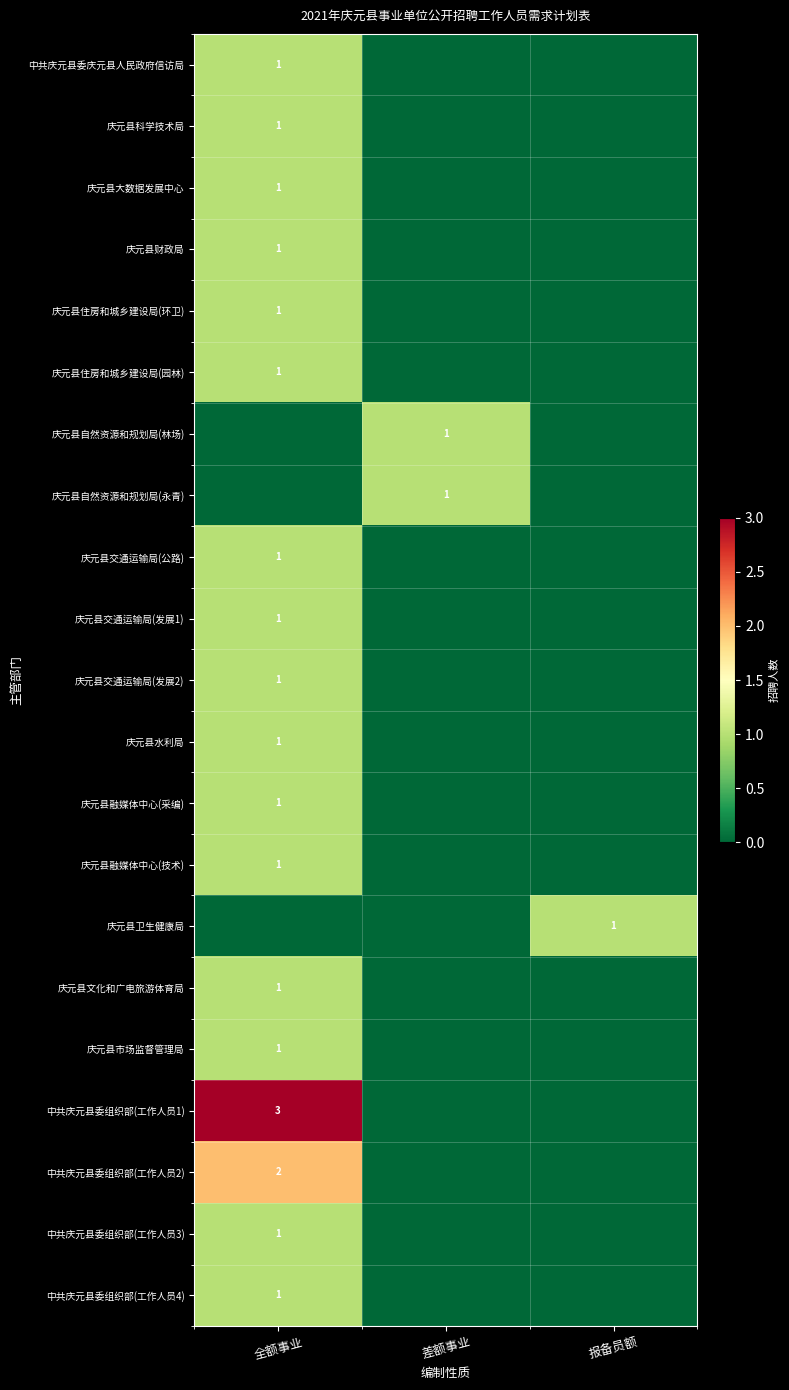

At which category is the sum across all series the highest?

全额事业